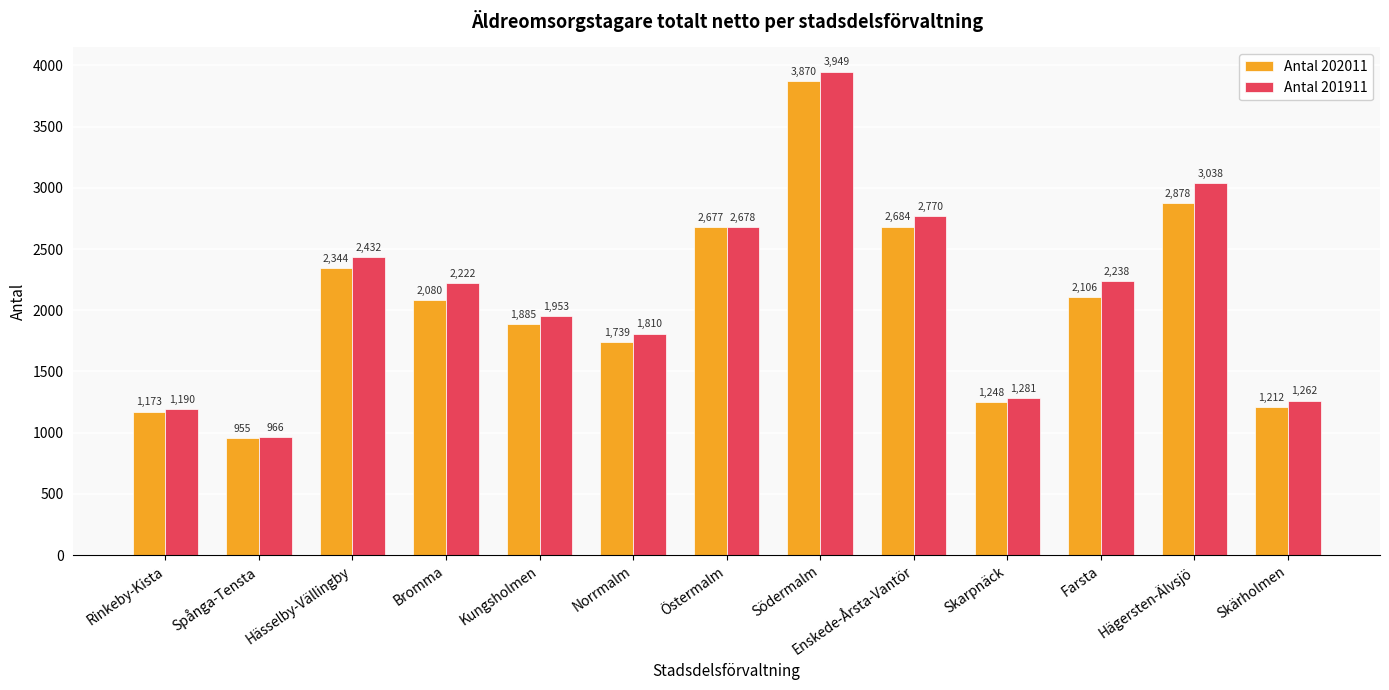

Reading left to right, transcribe all the data shown in this chart.

Antal 202011: Rinkeby-Kista=1173	Spånga-Tensta=955	Hässelby-Vällingby=2344	Bromma=2080	Kungsholmen=1885	Norrmalm=1739	Östermalm=2677	Södermalm=3870	Enskede-Årsta-Vantör=2684	Skarpnäck=1248	Farsta=2106	Hägersten-Älvsjö=2878	Skärholmen=1212
Antal 201911: Rinkeby-Kista=1190	Spånga-Tensta=966	Hässelby-Vällingby=2432	Bromma=2222	Kungsholmen=1953	Norrmalm=1810	Östermalm=2678	Södermalm=3949	Enskede-Årsta-Vantör=2770	Skarpnäck=1281	Farsta=2238	Hägersten-Älvsjö=3038	Skärholmen=1262